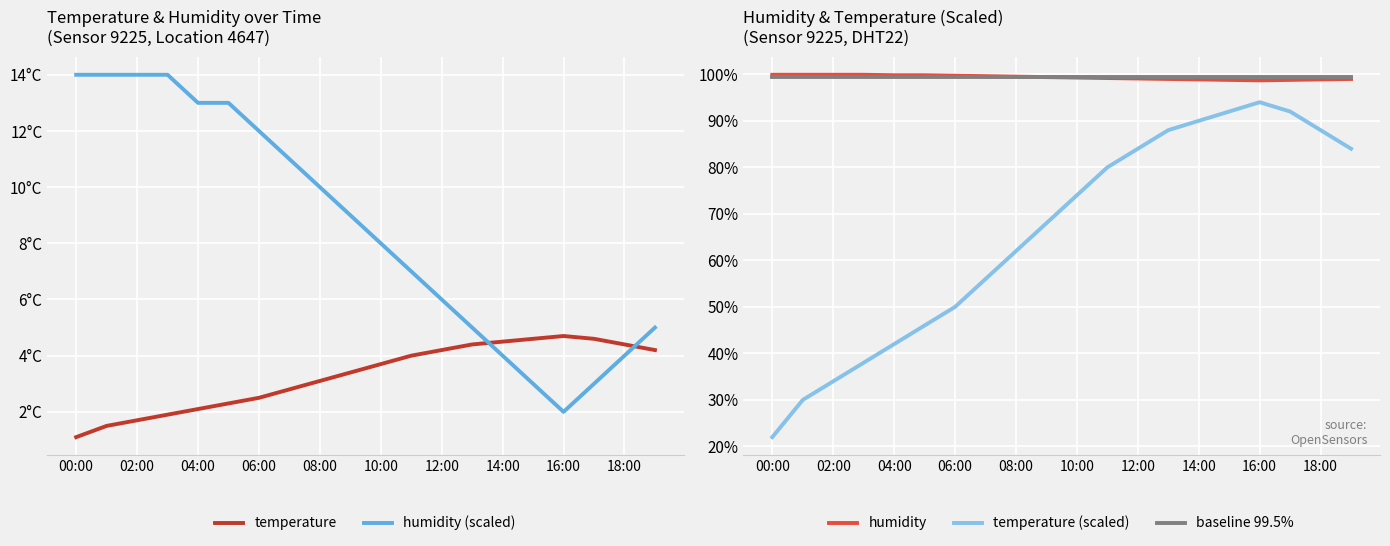

What is the difference between the humidity values at 16:00 and 10:00?

0.6